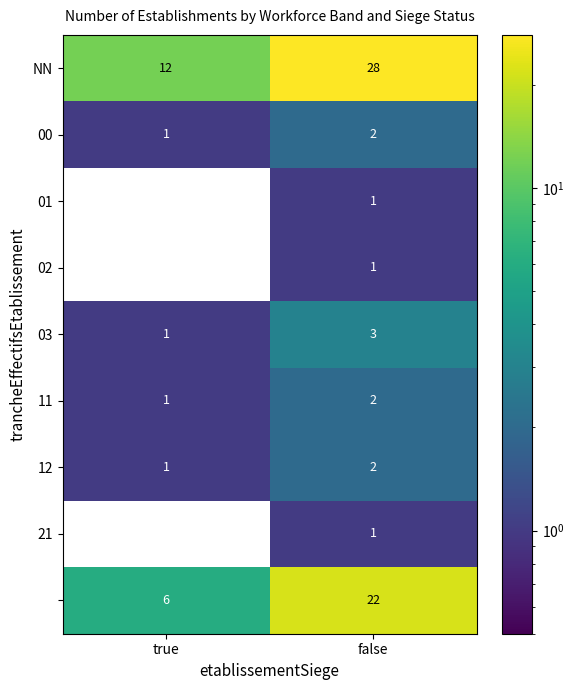

At which category is the sum across all series the highest?

false